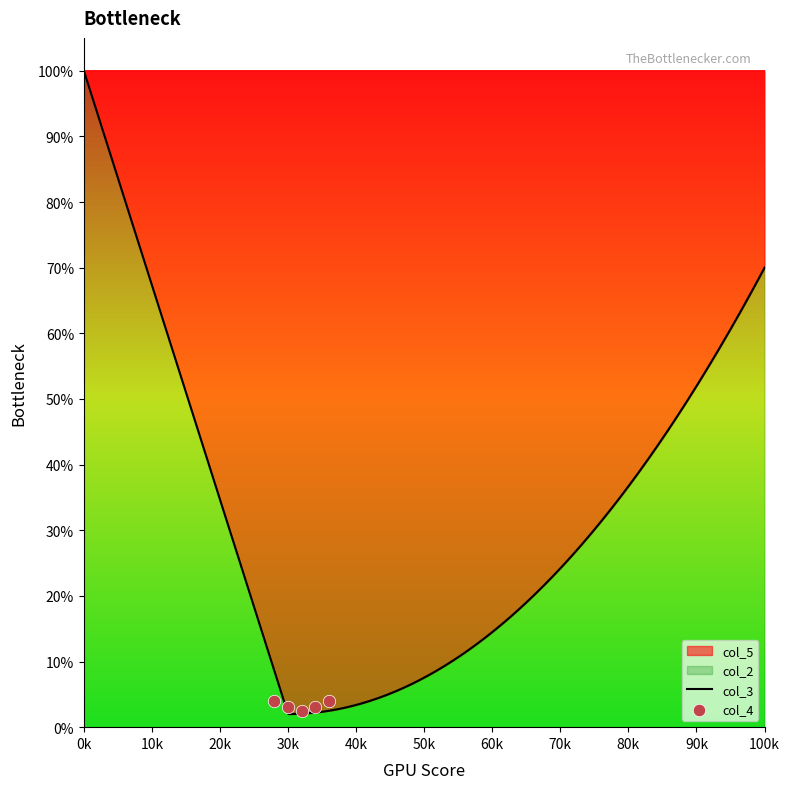

Which series reaches the maximum Y coordinate?

col_5